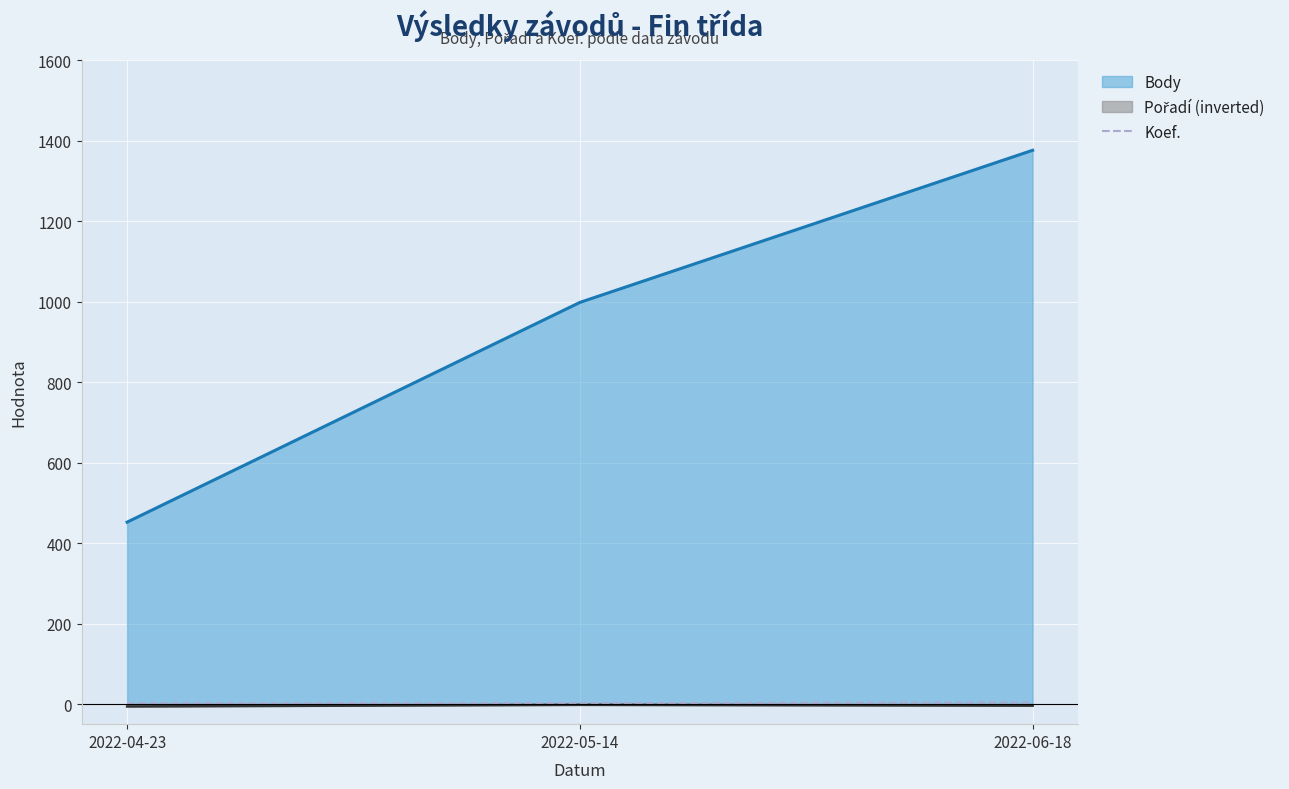

What is the maximum value shown in the chart?

1376